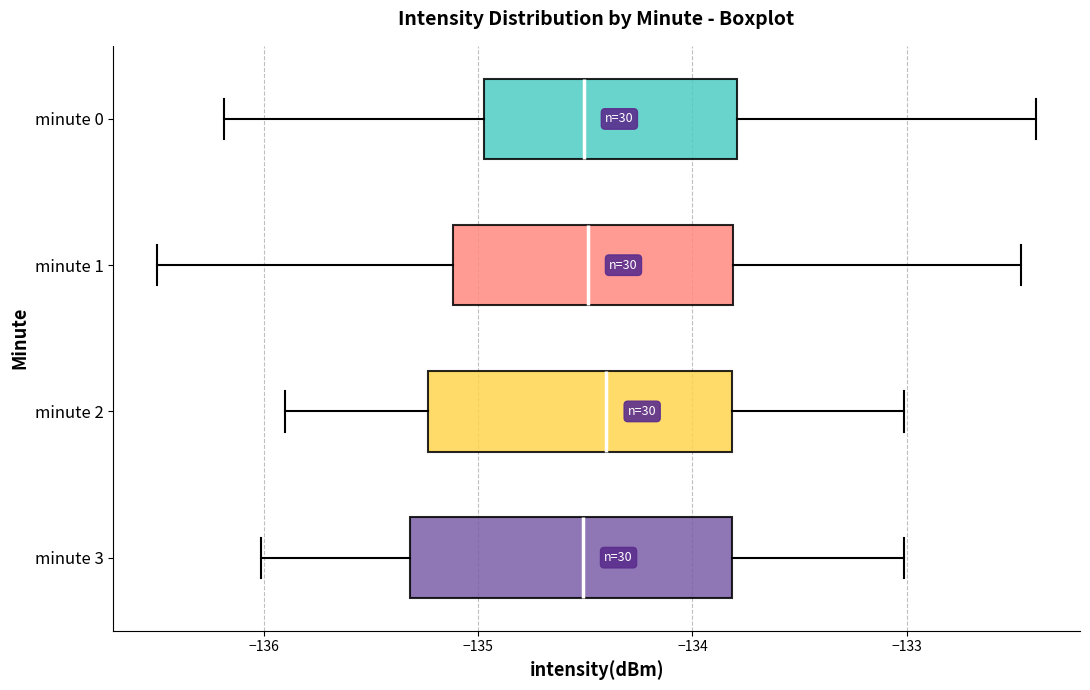

Where is the right edge of the box for minute 0 on the x-axis? The values are not printed on the chart, so give them approximately, as read against the axis.

-133.8